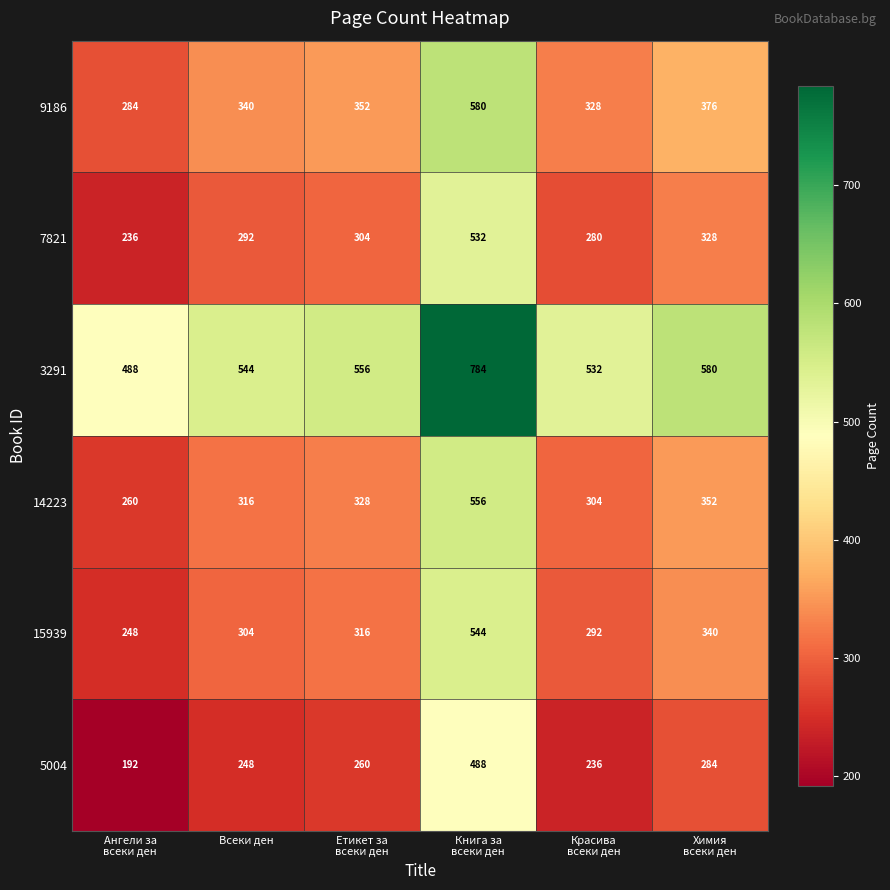

What is the total value across all series at Всеки ден?

2044